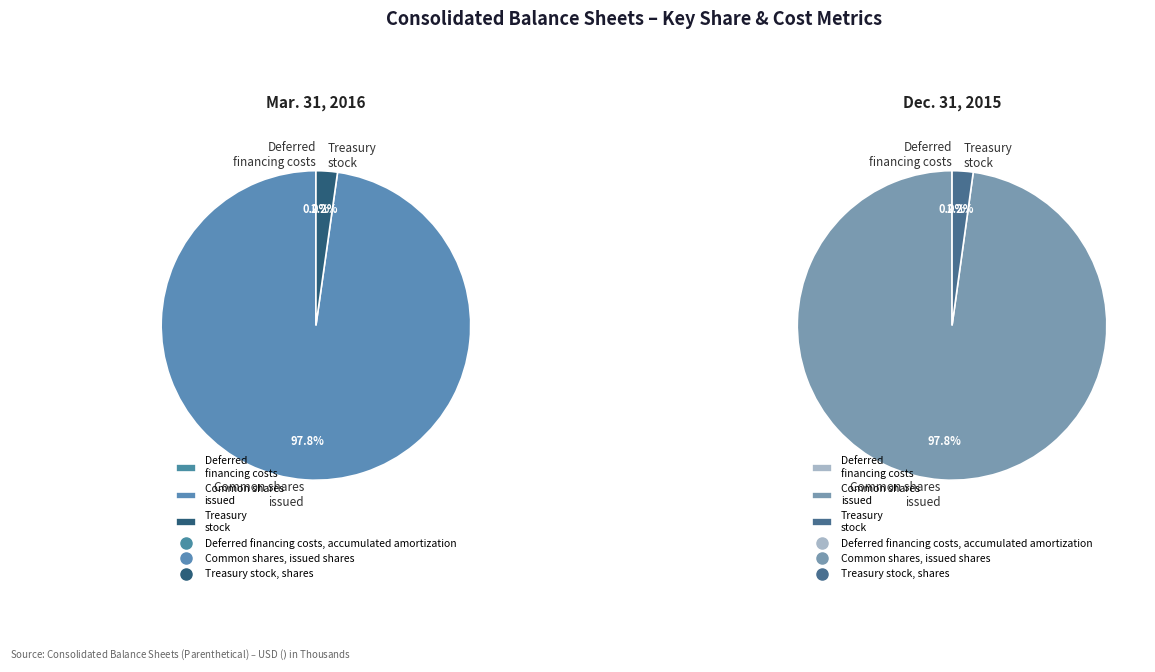

What is the total percentage of Deferred financing costs, accumulated amortization and Treasury stock, shares?

2.2%